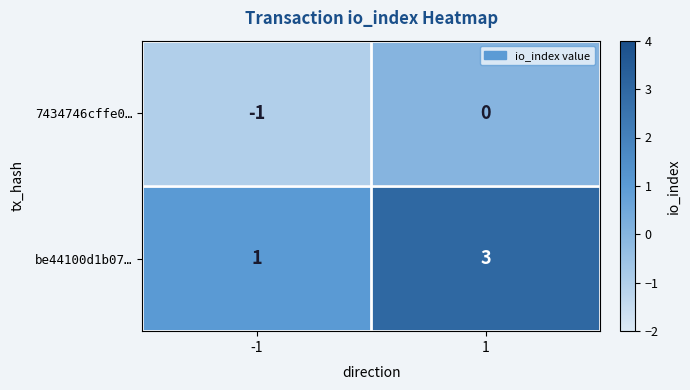

At which category does the chart reach its minimum across all series?

-1